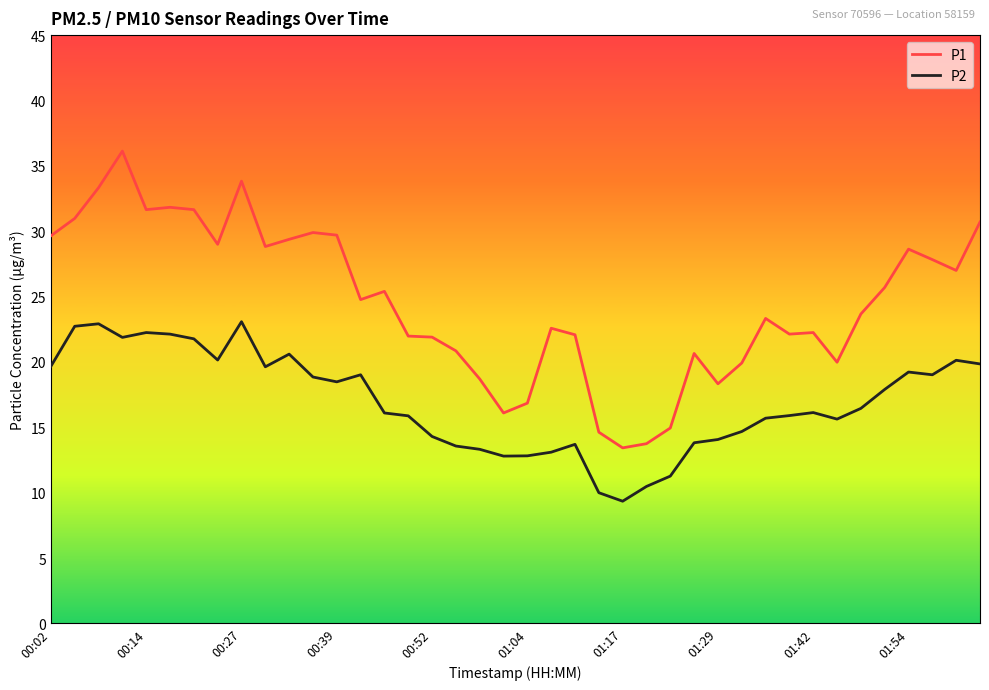

Which series has the largest total across all categories?

P1